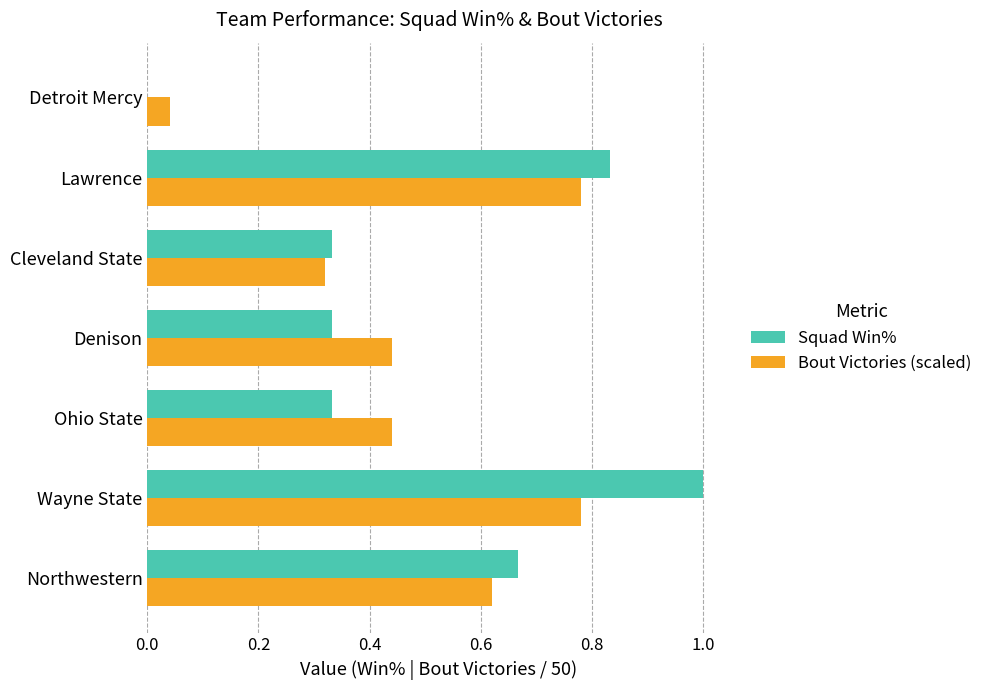

At which category is the sum across all series the highest?

Wayne State